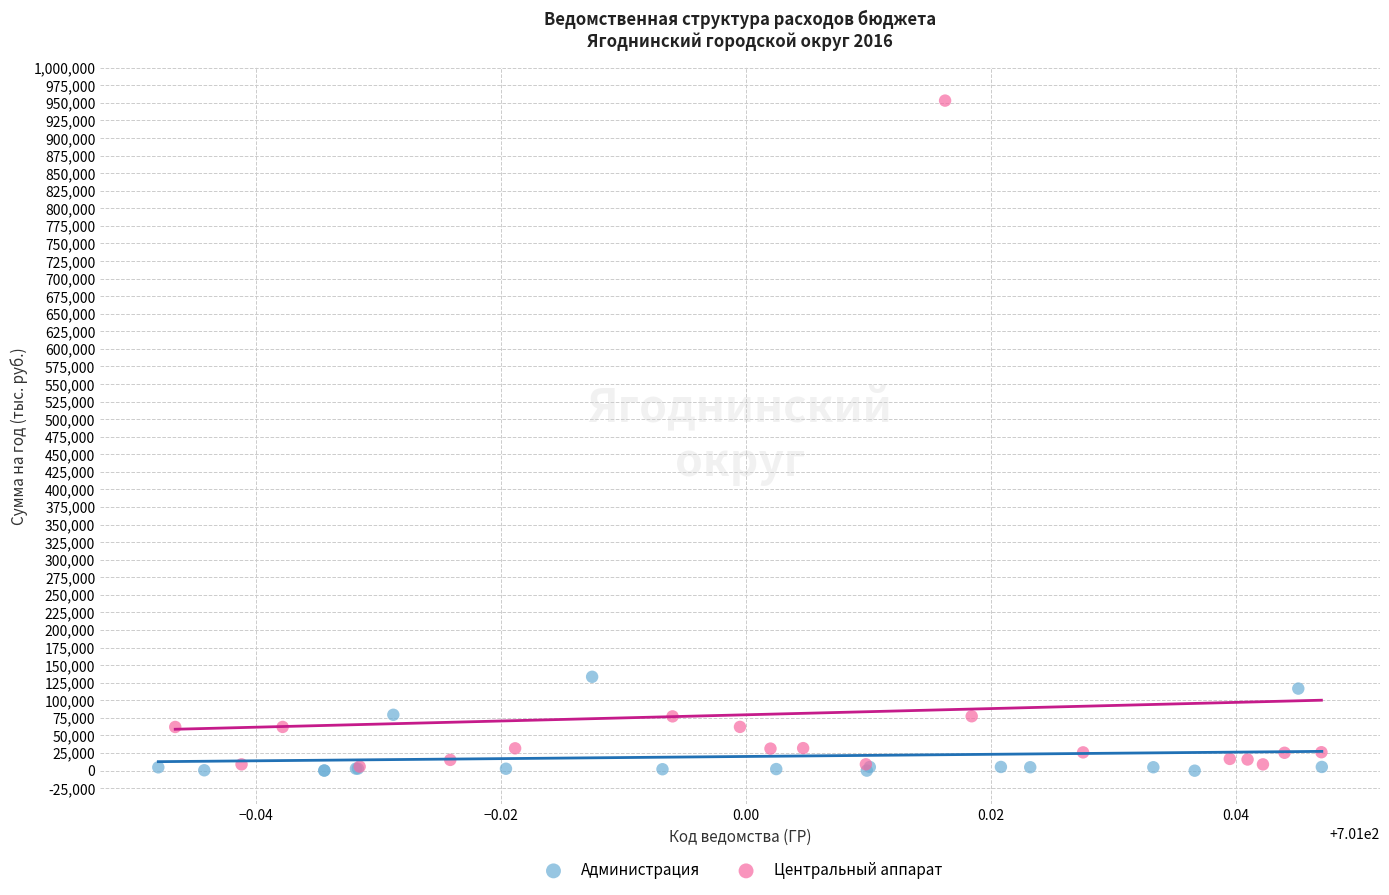

Which series reaches the maximum Y coordinate?

Центральный аппарат